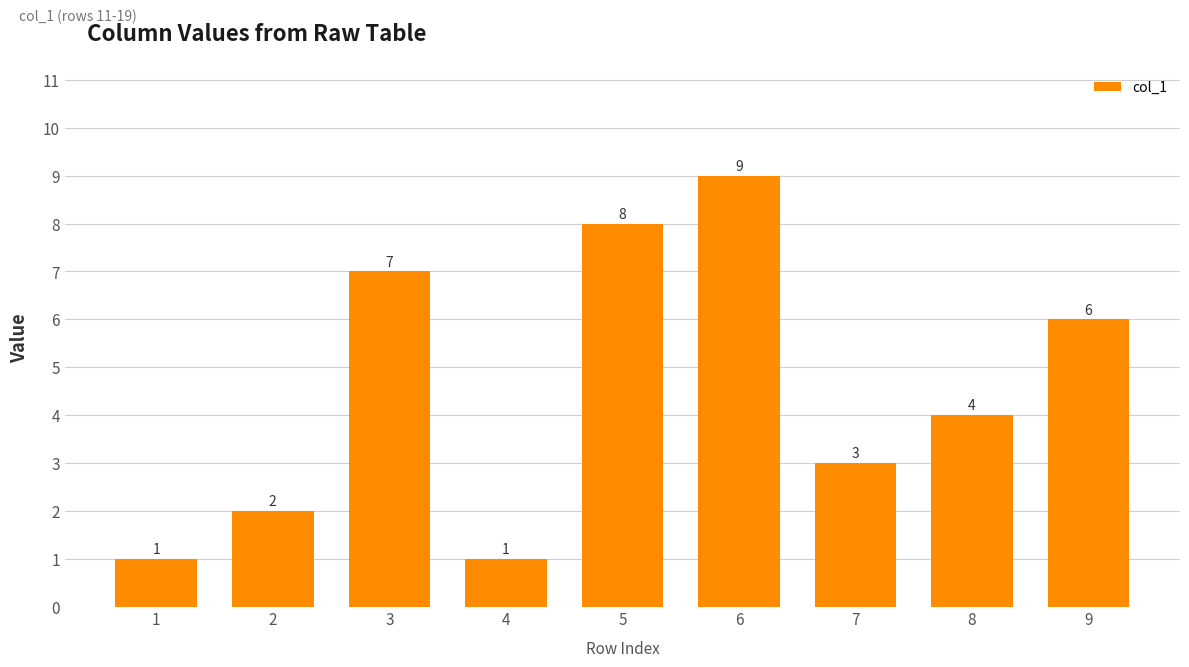

What is the smallest value displayed?

1